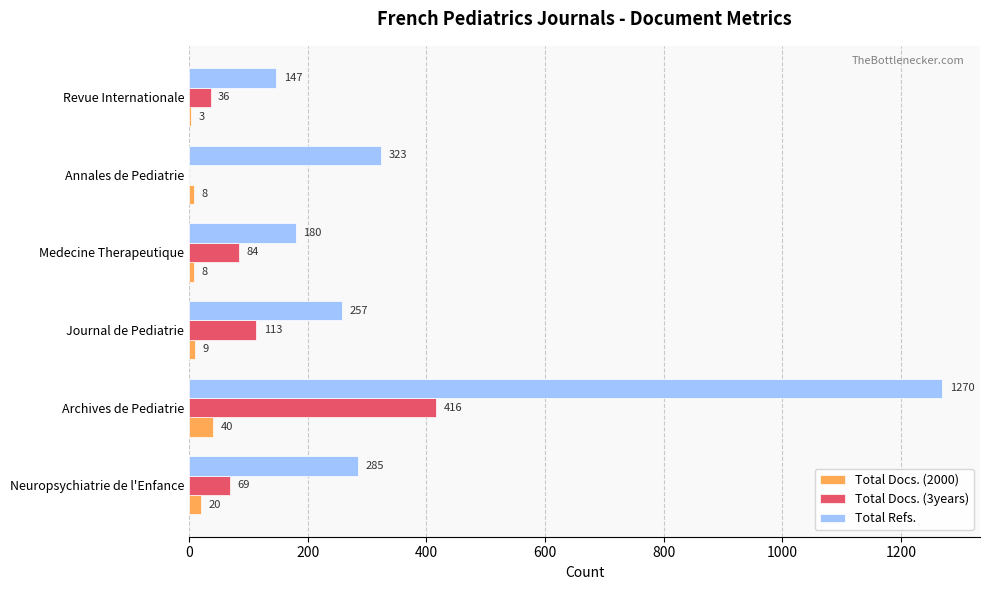

At which label is Total Refs. closest to 708?

Annales de Pediatrie